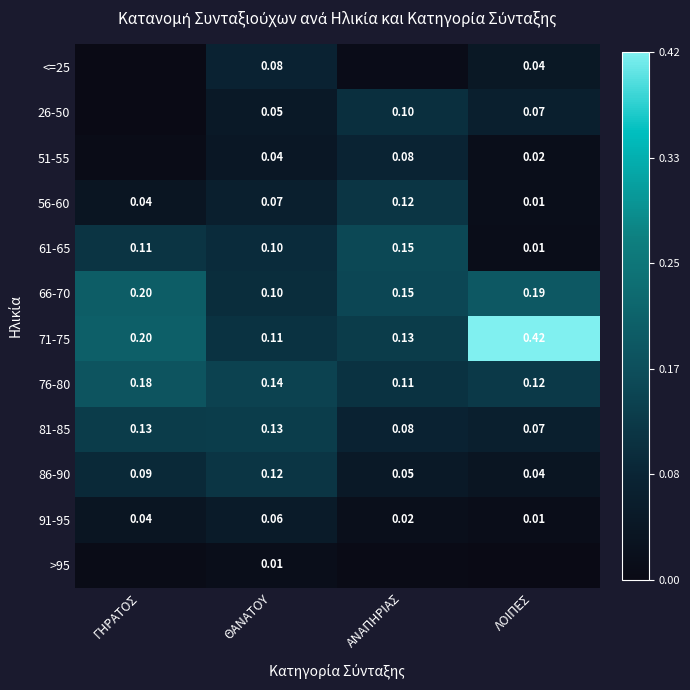

Rank the categories by 61-65 value from highest to lowest.

ΑΝΑΠΗΡΙΑΣ, ΓΗΡΑΤΟΣ, ΘΑΝΑΤΟΥ, ΛΟΙΠΕΣ